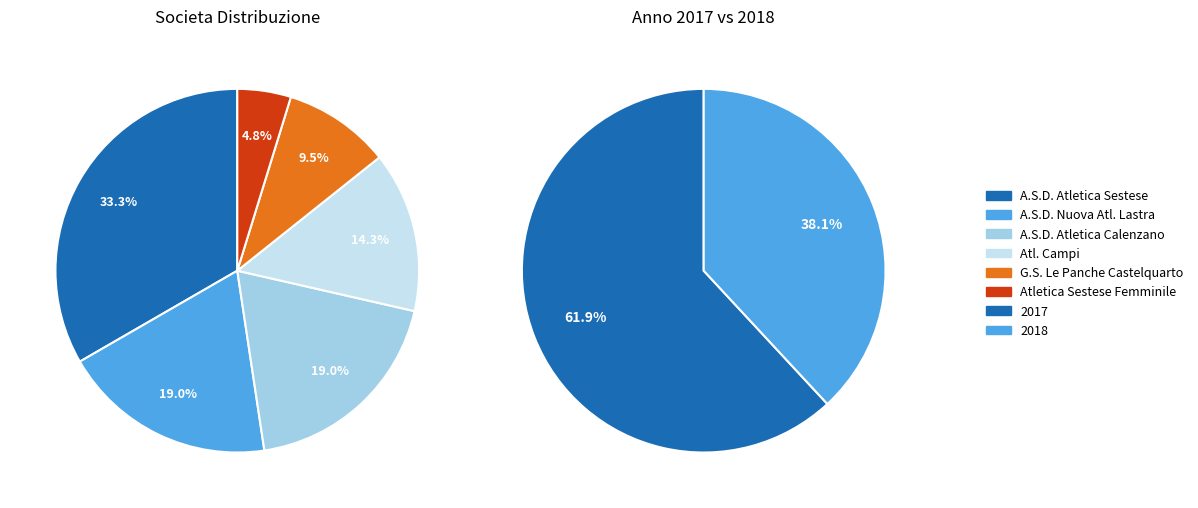

True or false: A.S.D. Atletica Sestese accounts for 33% of the total.

True